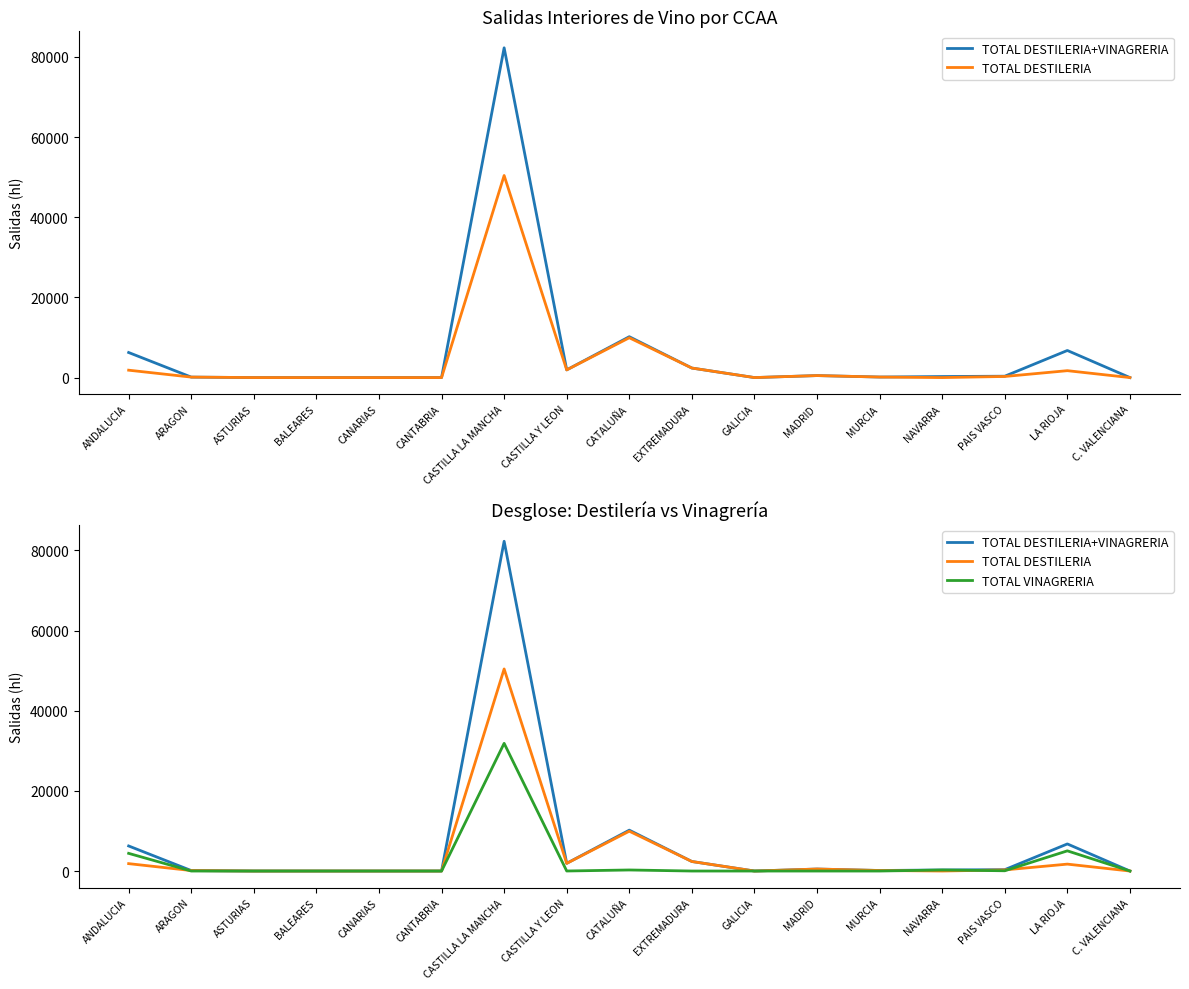

True or false: TOTAL DESTILERIA and TOTAL VINAGRERIA intersect in this chart.

True